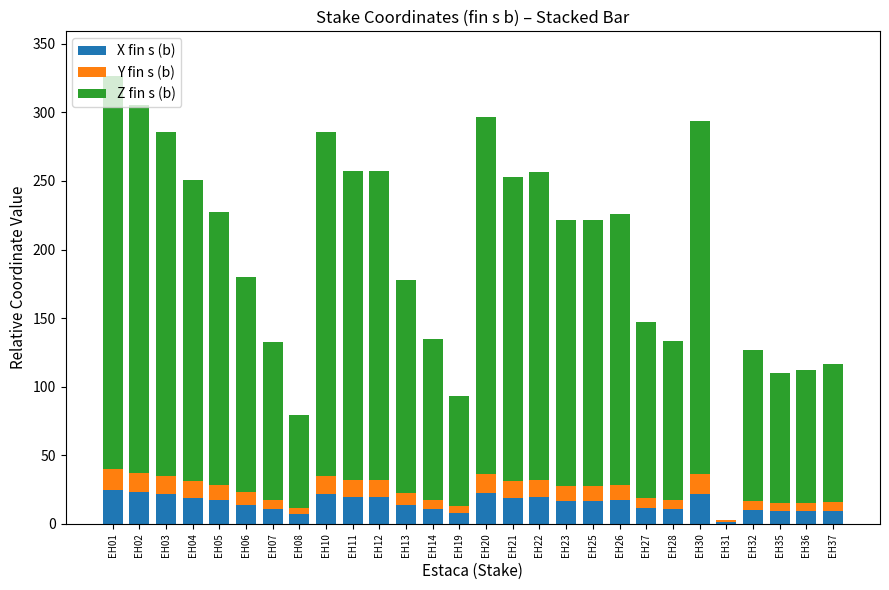

The X fin s (b) series shows 9.1 at EH20. True or false?

False